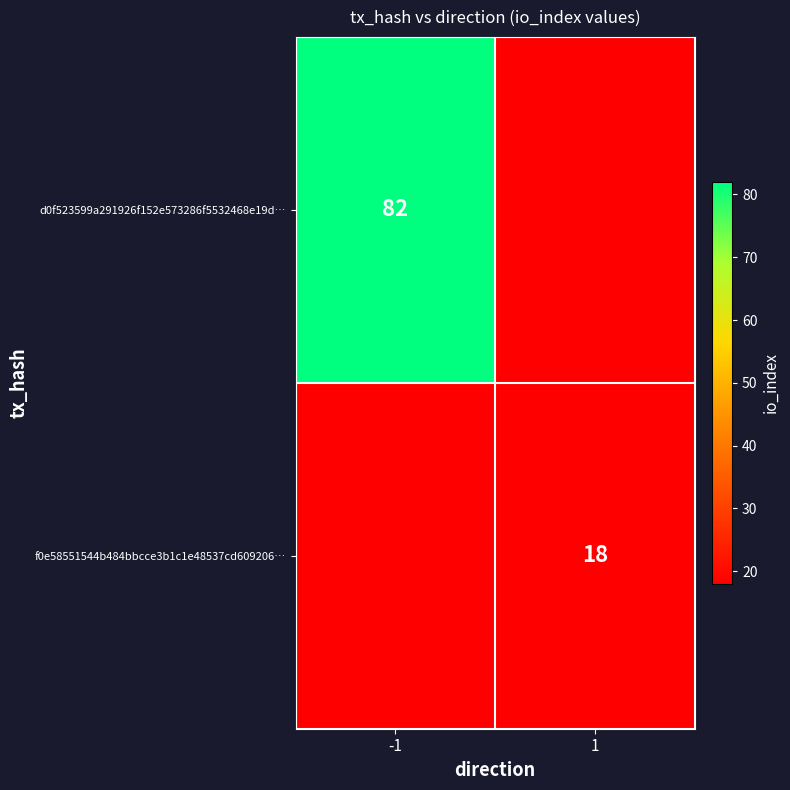

How many data points does each series have?

2